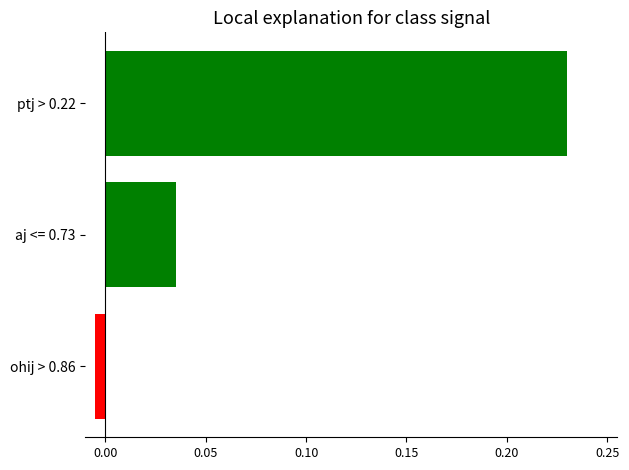

At which category does the chart reach its peak across all series?

ptj > 0.22